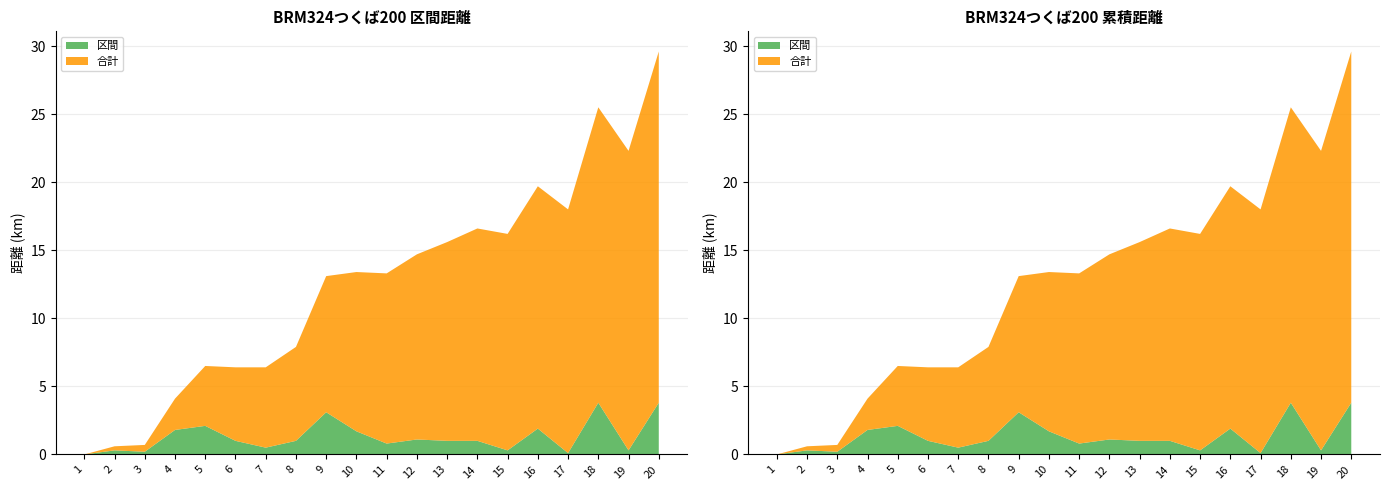

Reading left to right, extract all data points from this chart.

区間: 1=0.0	2=0.3	3=0.2	4=1.8	5=2.1	6=1.0	7=0.5	8=1.0	9=3.1	10=1.7	11=0.8	12=1.1	13=1.0	14=1.0	15=0.3	16=1.9	17=0.1	18=3.8	19=0.3	20=3.8
合計: 1=0.0	2=0.3	3=0.5	4=2.3	5=4.4	6=5.4	7=5.9	8=6.9	9=10.0	10=11.7	11=12.5	12=13.6	13=14.6	14=15.6	15=15.9	16=17.8	17=17.9	18=21.7	19=22.0	20=25.8